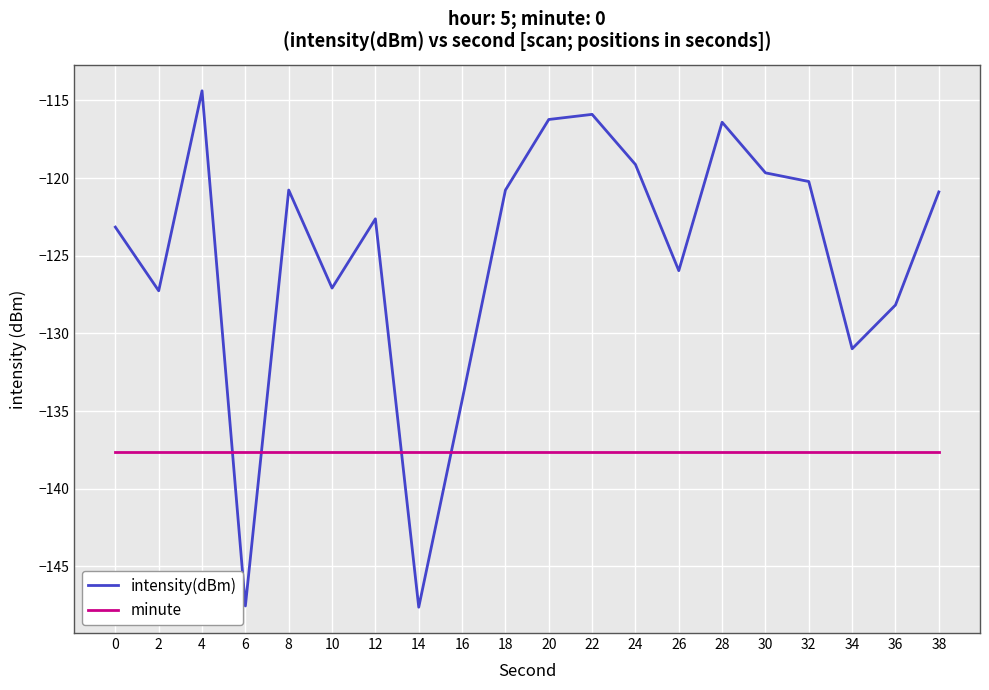

How many lines are shown in the chart?

2